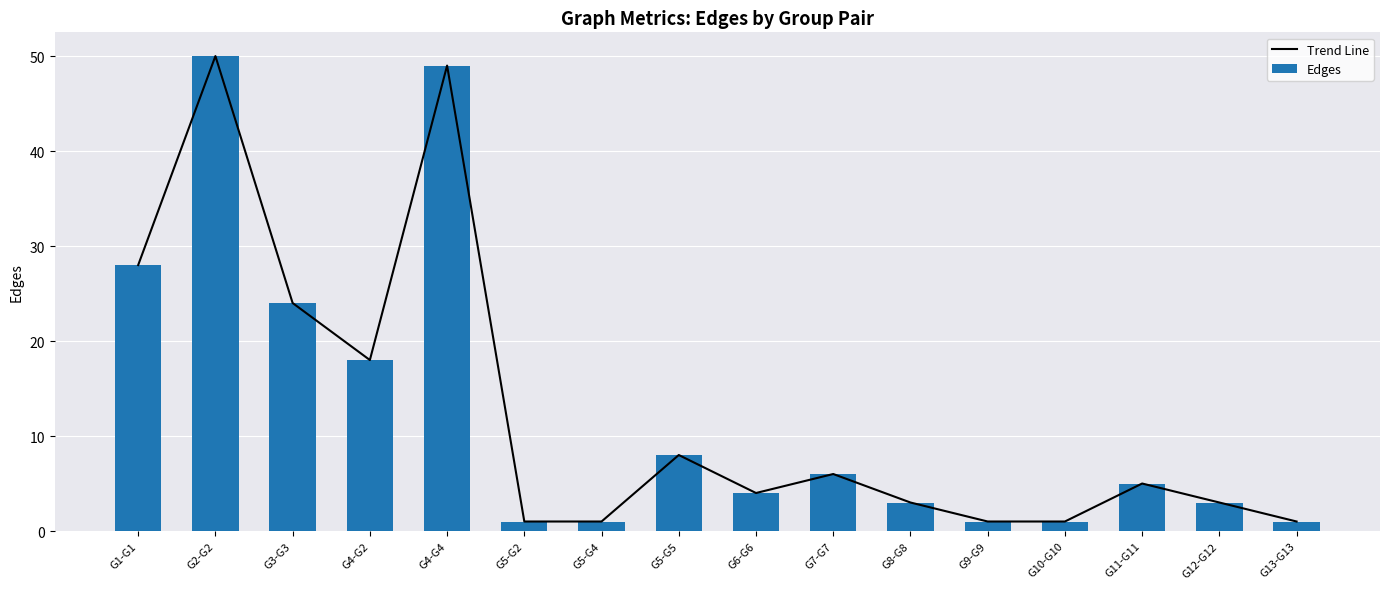

Is the value of Edges at G5-G5 greater than the value of Trend Line at G12-G12?

Yes